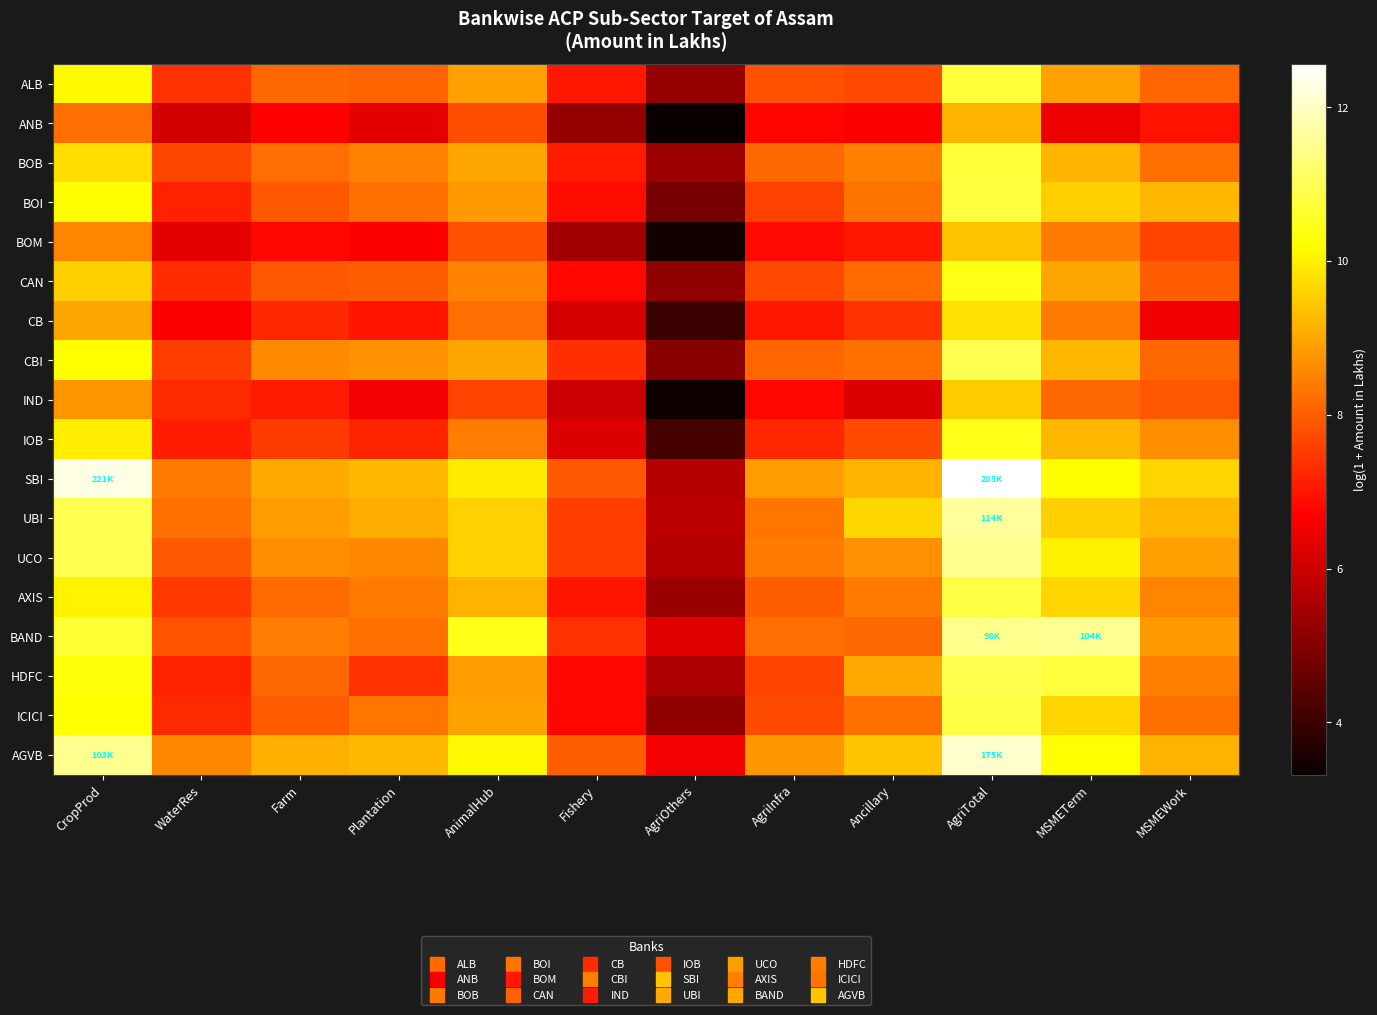

Rank the series by their maximum value, from lowest to highest.

ANB, BOM, IND, CB, CAN, IOB, BOB, ALB, BOI, AXIS, ICICI, HDFC, CBI, UCO, BAND, UBI, AGVB, SBI